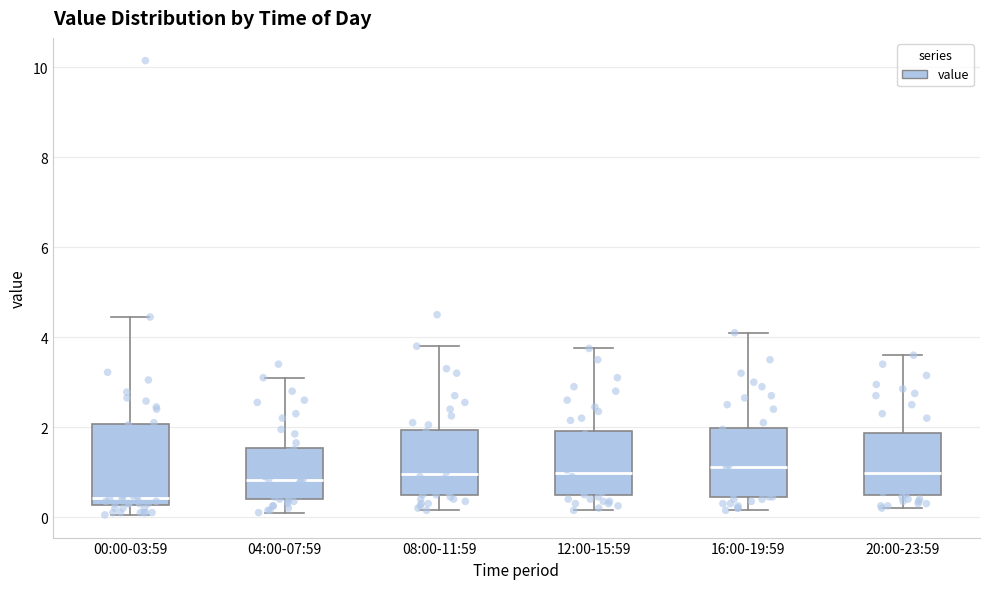

Which box's median line is the lowest?

00:00-03:59